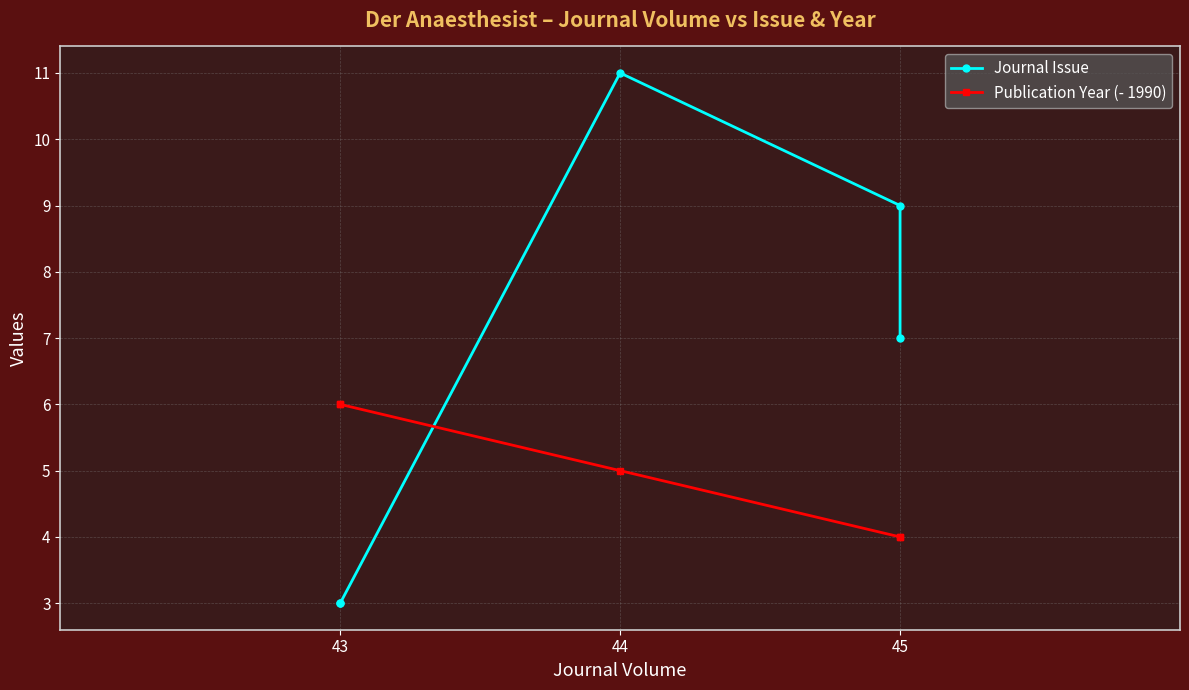

What are all the series names shown in the legend?

Journal Issue, Publication Year (- 1990)